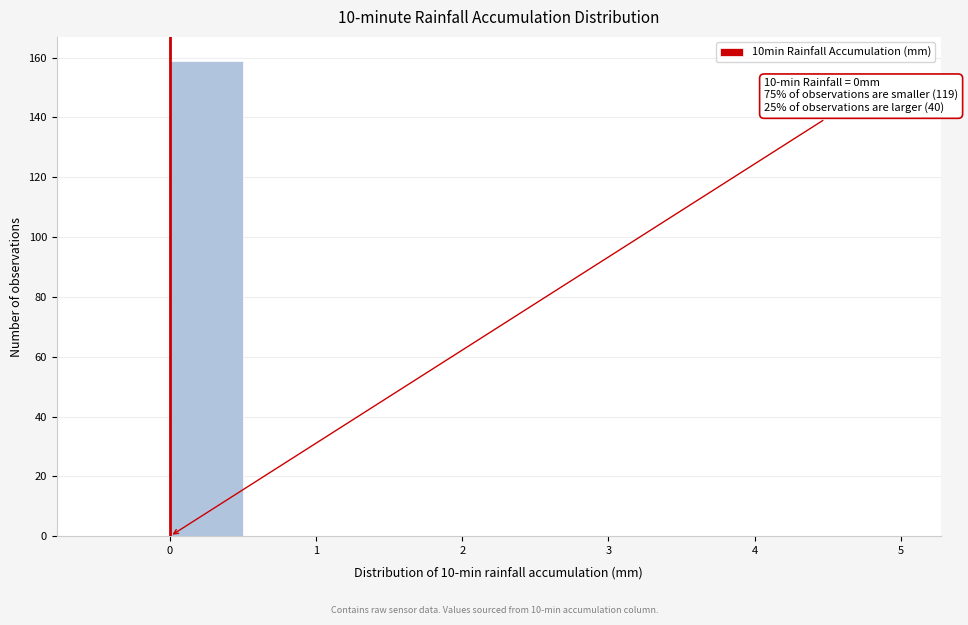

Over which range of the x-axis is the bar tallest?

0.0 to 0.5